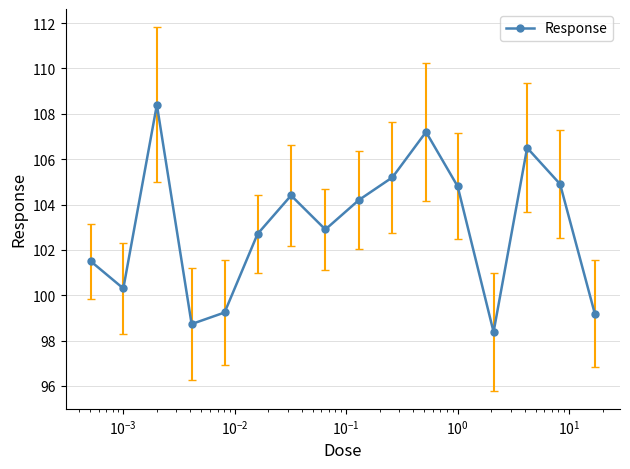

What is the difference between the maximum and minimum values?

10.0